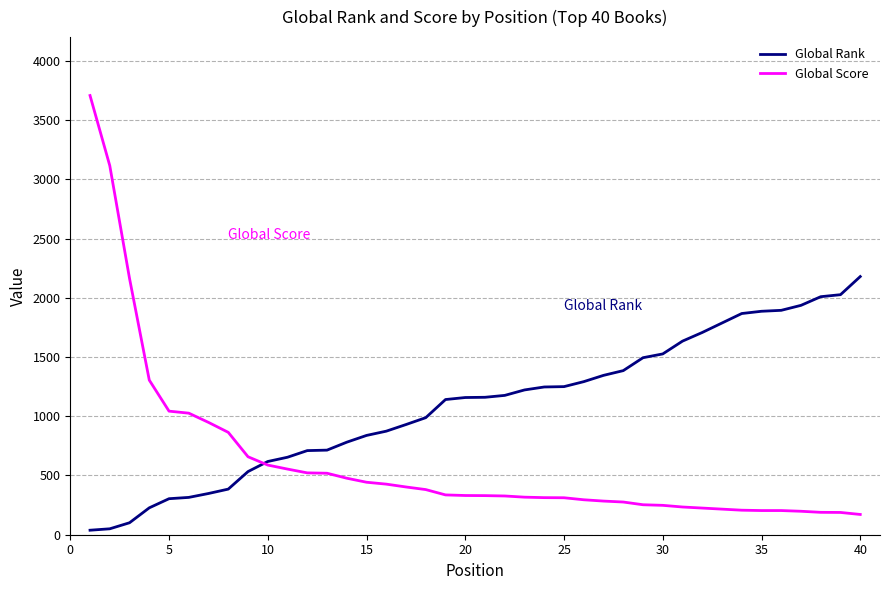

Which series has the largest total across all categories?

Global Rank